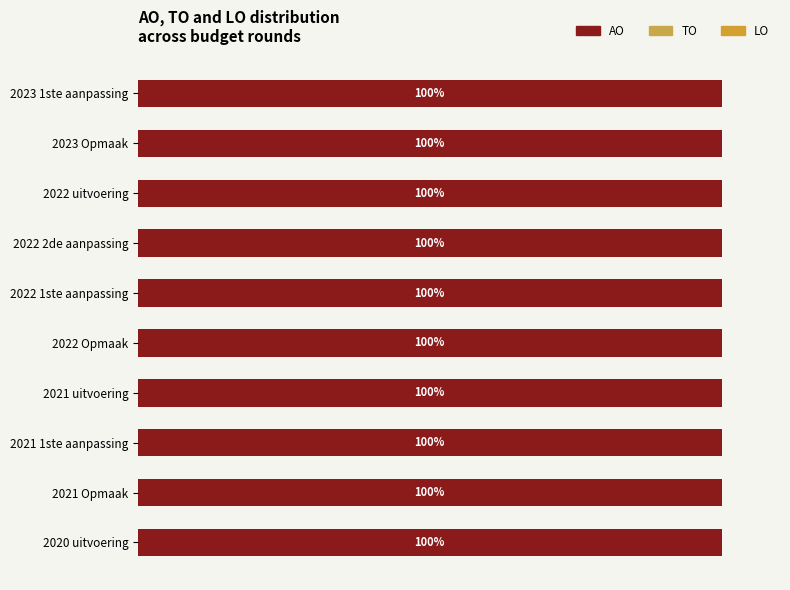

Which category has the lowest value across all series?

2023 1ste aanpassing